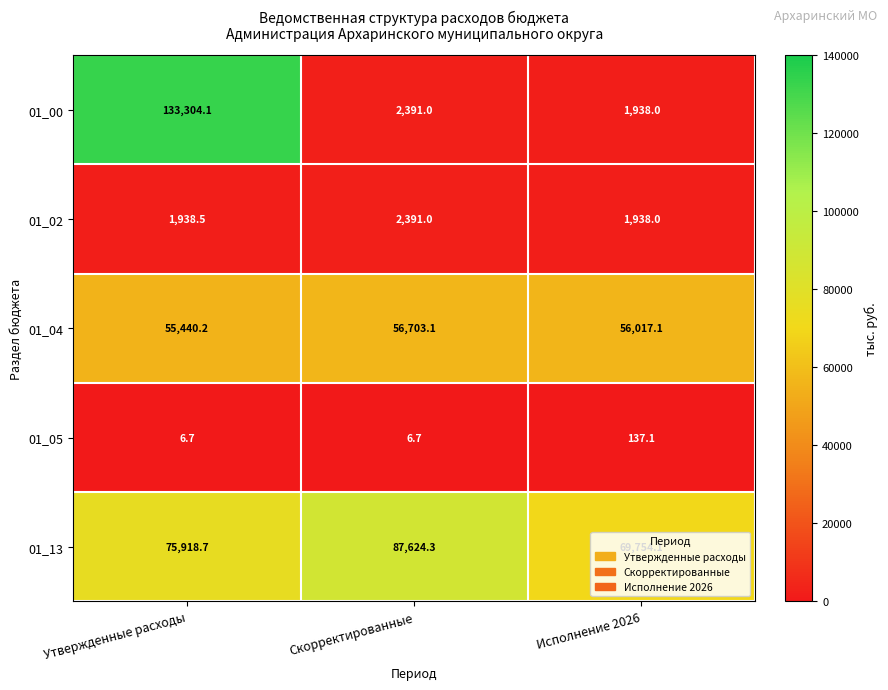

The value of 01_00 at Утвержденные расходы is 133304.1. True or false?

True